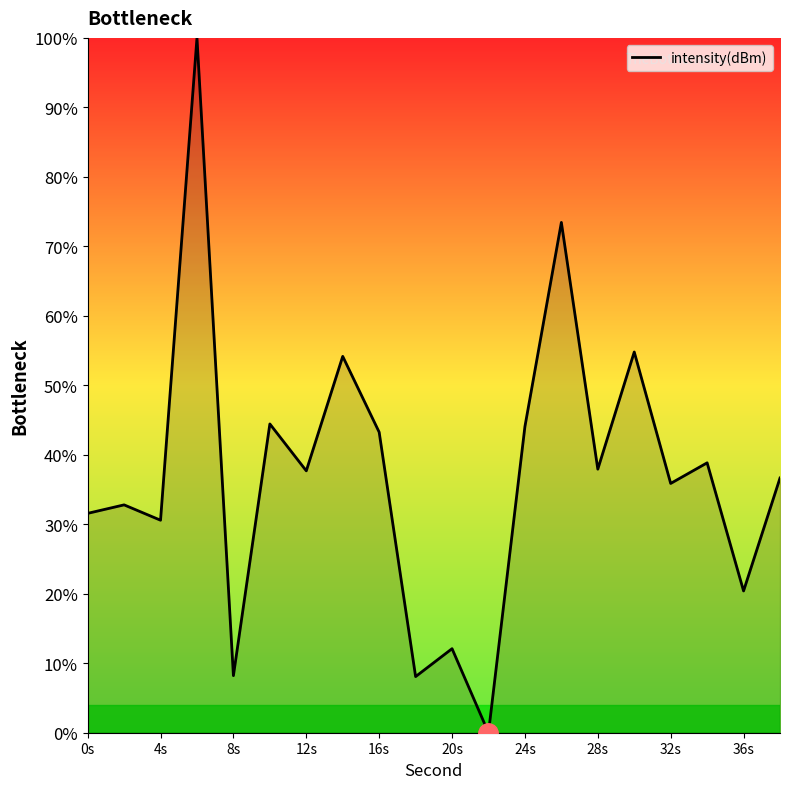

True or false: the data has more than 2 interior local peaks.

True